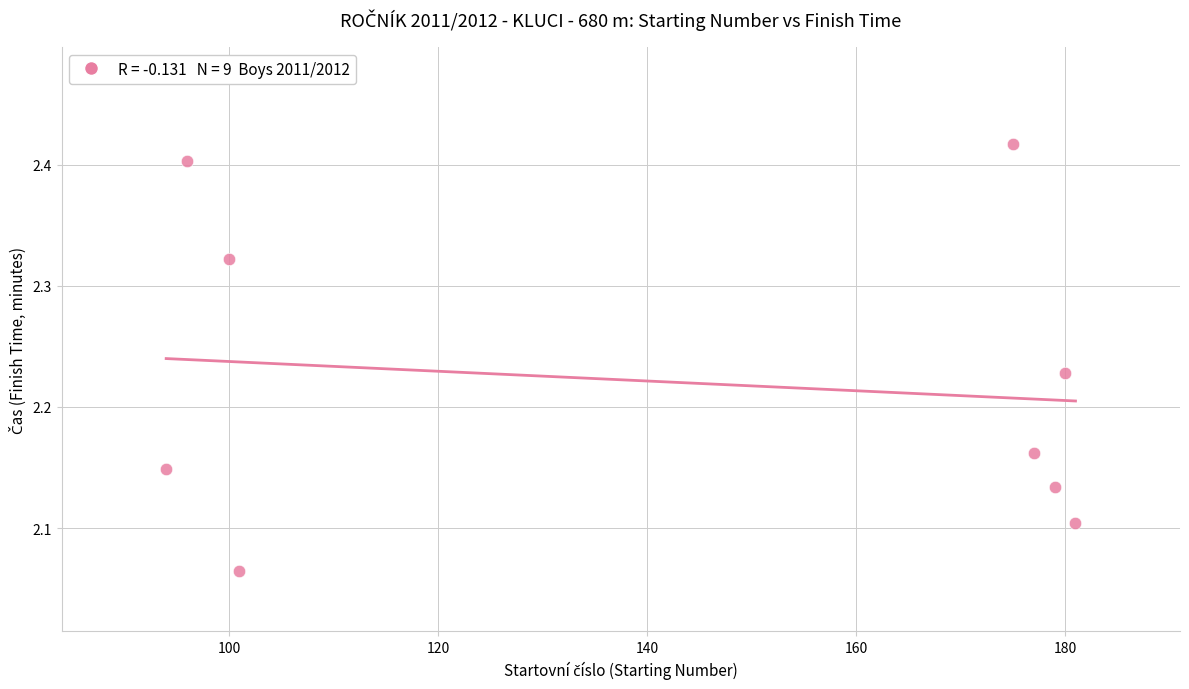

What is the range of X values (max minus min)?

87.0